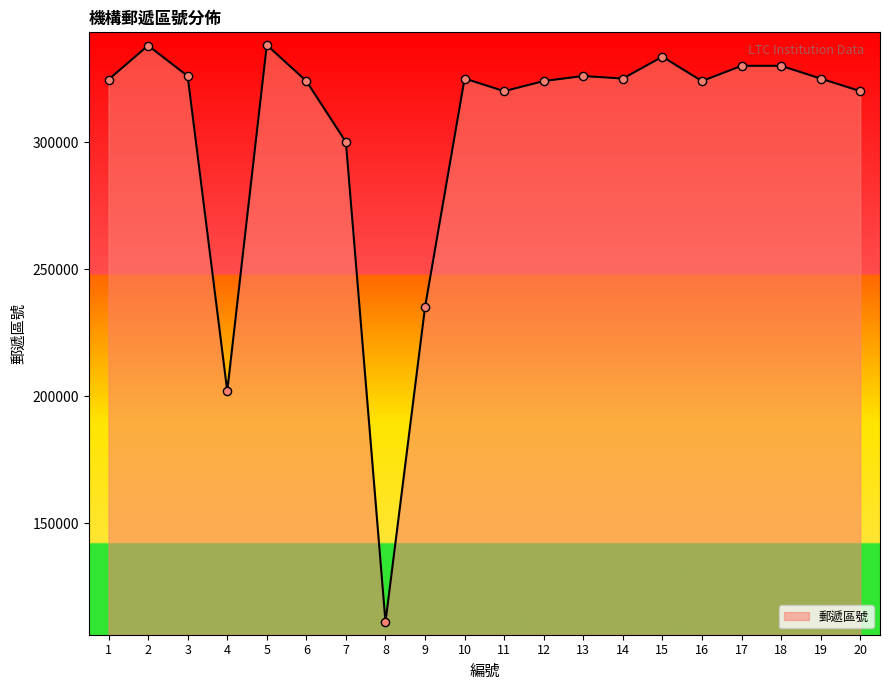

What is the ratio of the value at 15 to the value at 17?

1.0